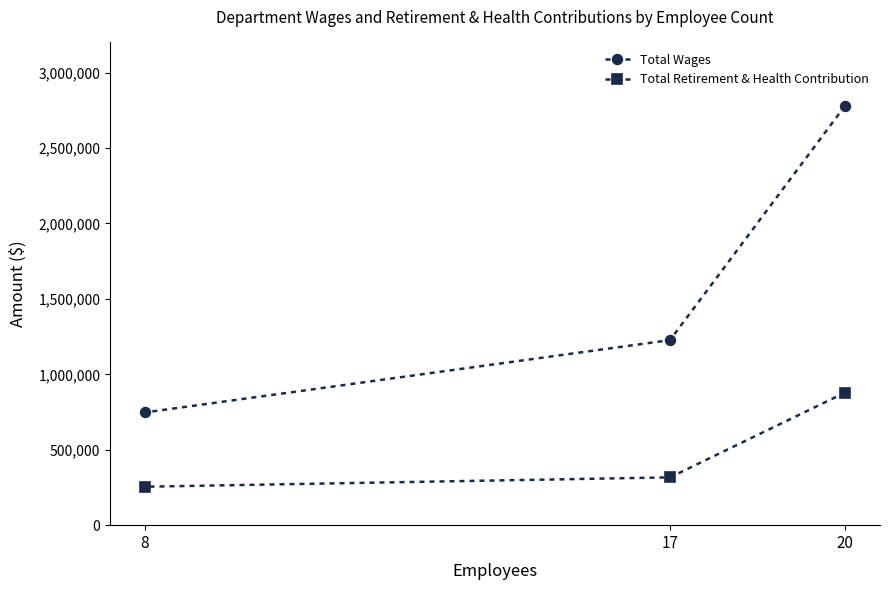

Which category has the highest value in the Total Wages series?

20